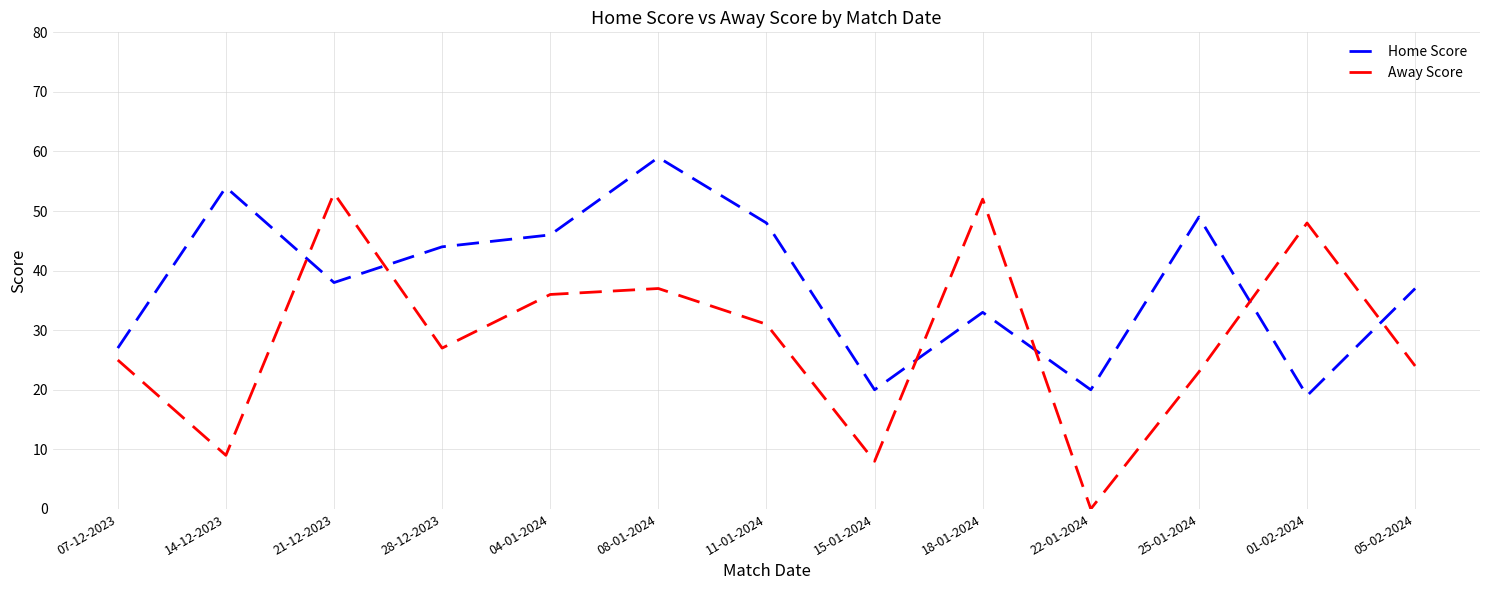

How many times do Away Score and Home Score cross each other?

6